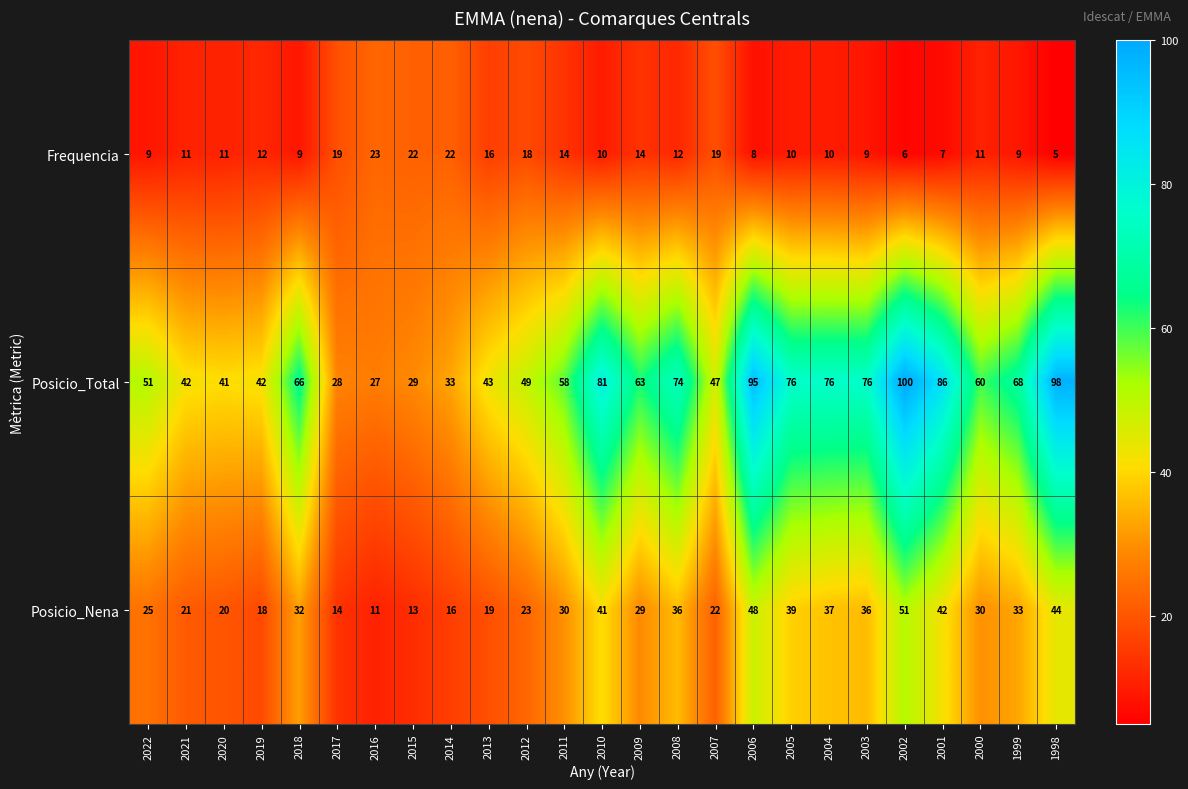

The value of Posicio_Nena at 2001 is 42. True or false?

True